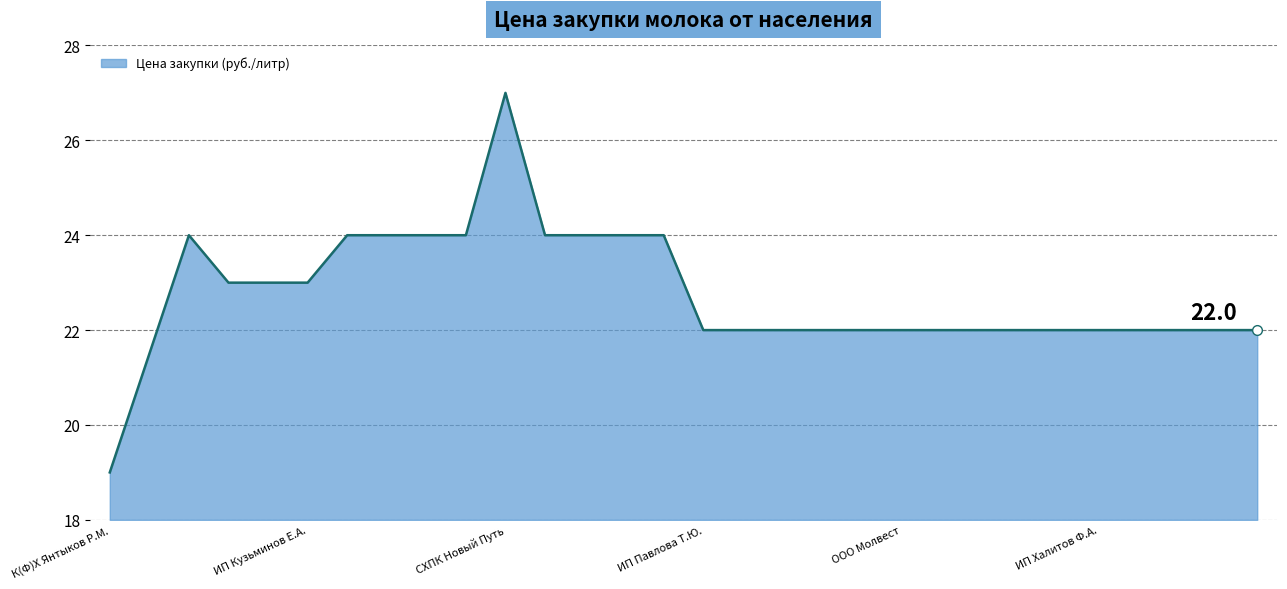

What is the difference between the maximum and minimum values?

8.0